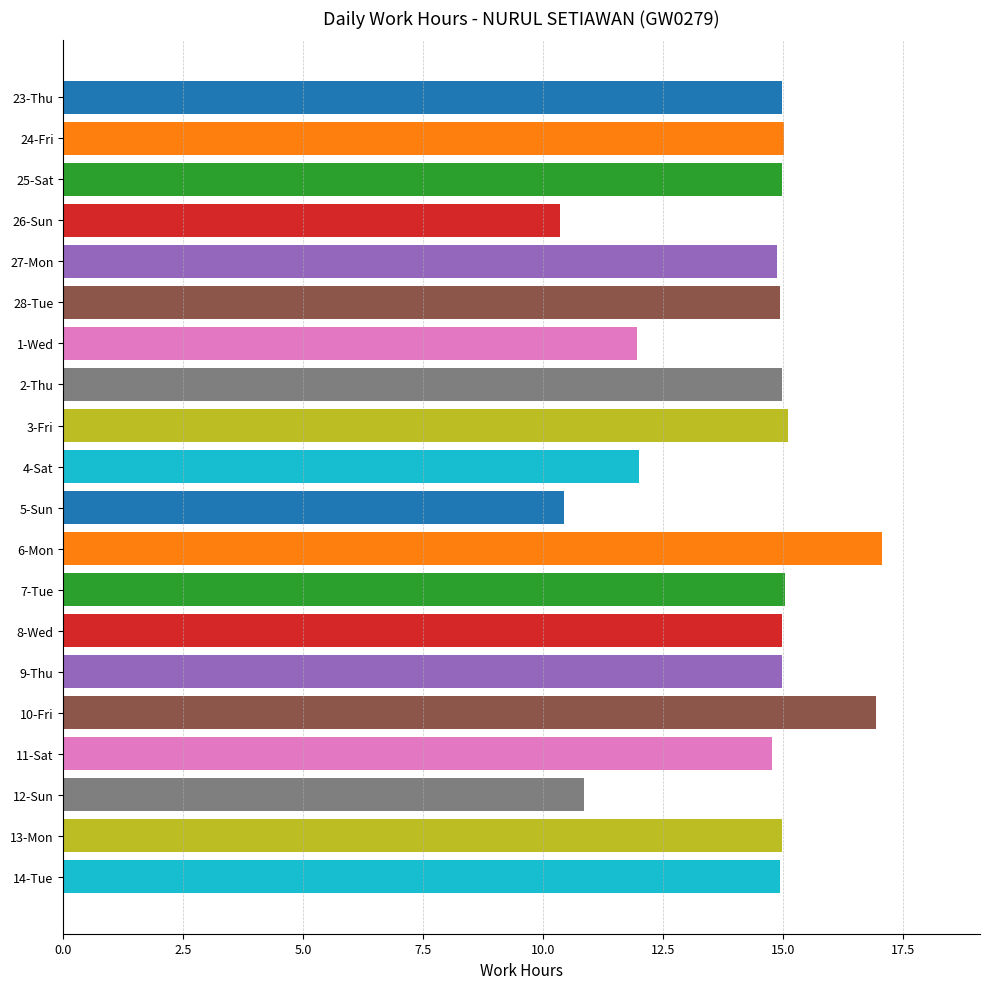

What is the value of the 12th bar from the top?

17.1